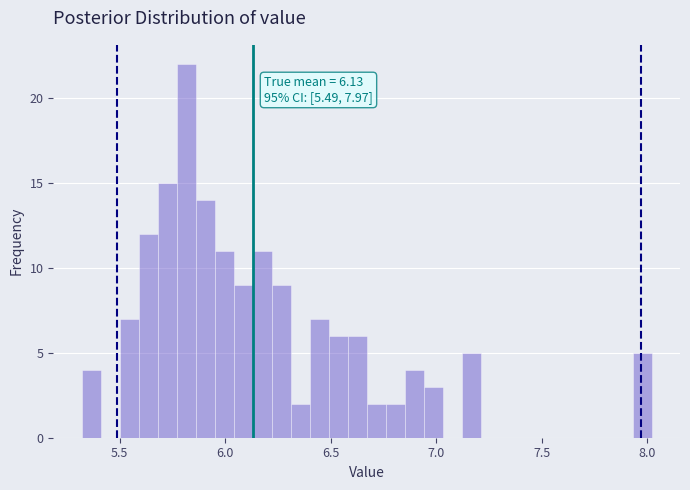

Read against the x-axis, roughly where is the centre of the tallest bar?

5.80